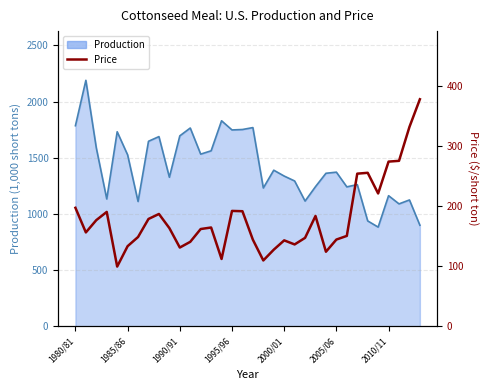

What is the sum of the values at 1995/96 and 20?

333.1